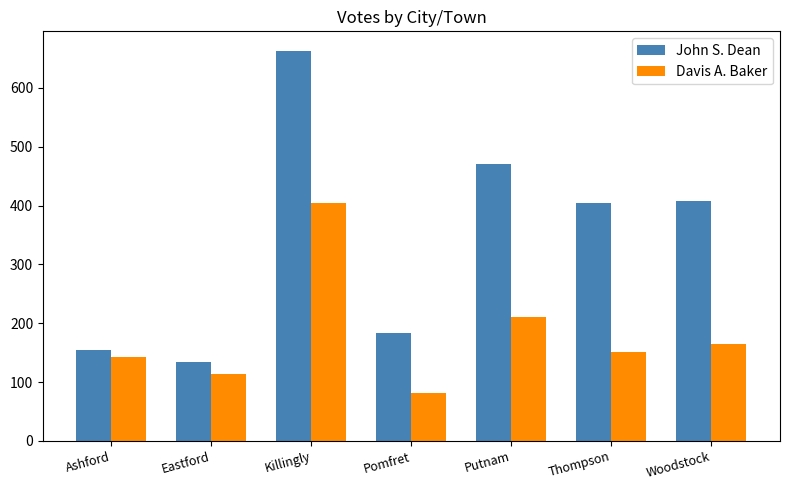

How many data points does each series have?

7